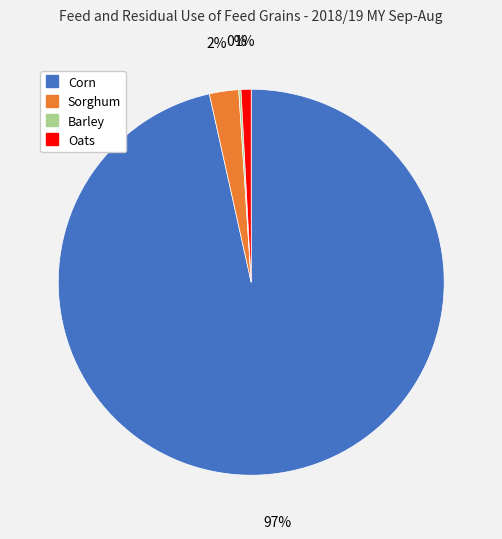

Is the sum of Corn and Sorghum greater than half?

Yes